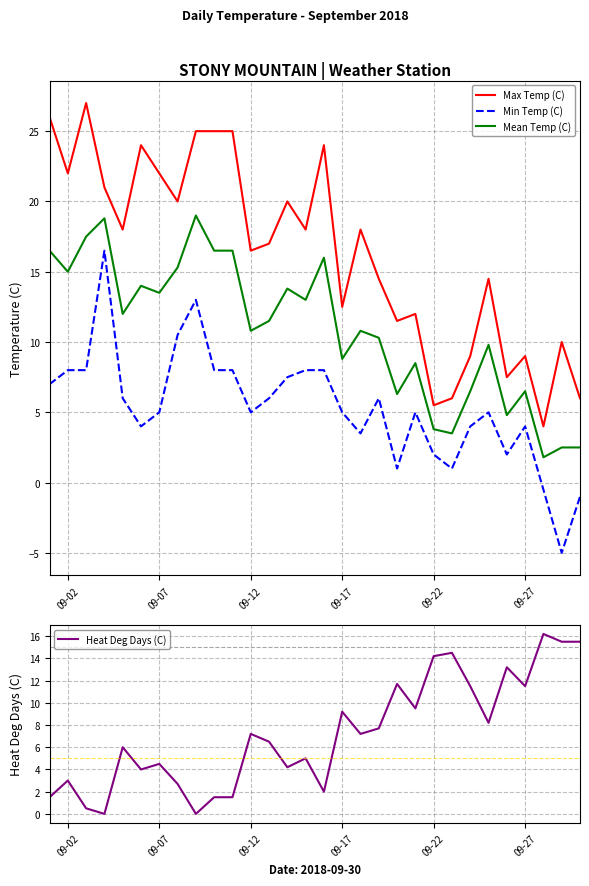

True or false: Heat Deg Days (C) and Max Temp (C) cross at least once.

True